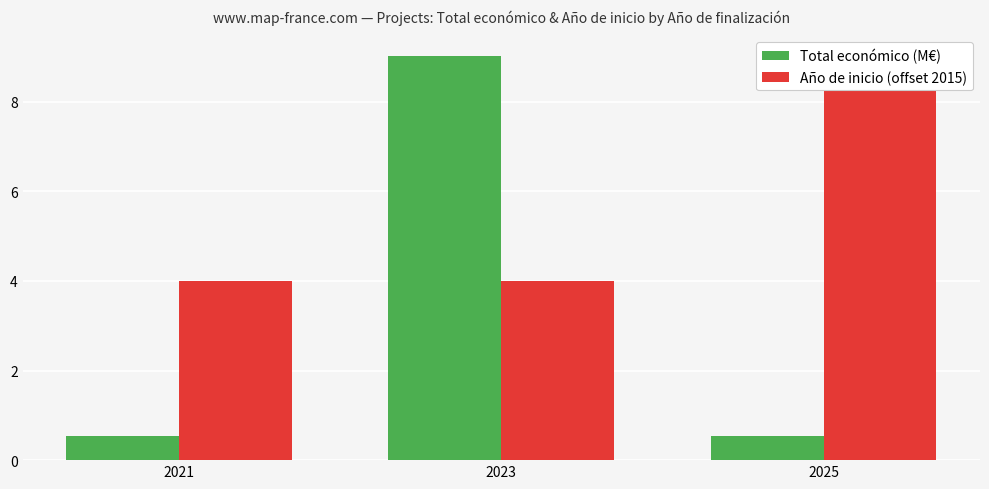

How many Año de inicio (offset 2015) values are between 4 and 9?

3